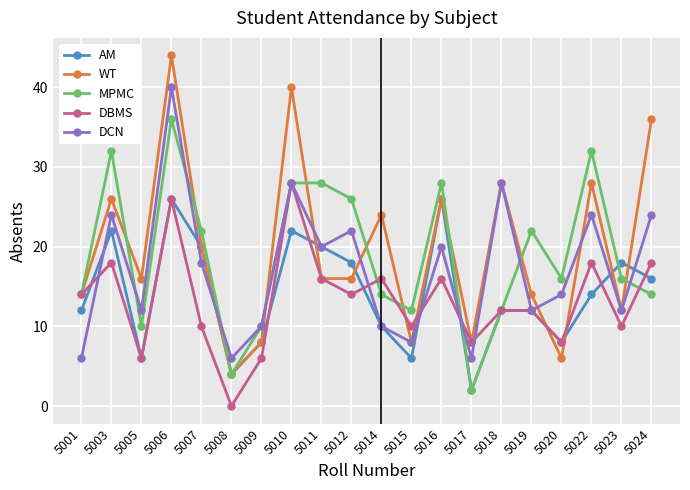

What is the spread (max minus min) of values at 5009?

4